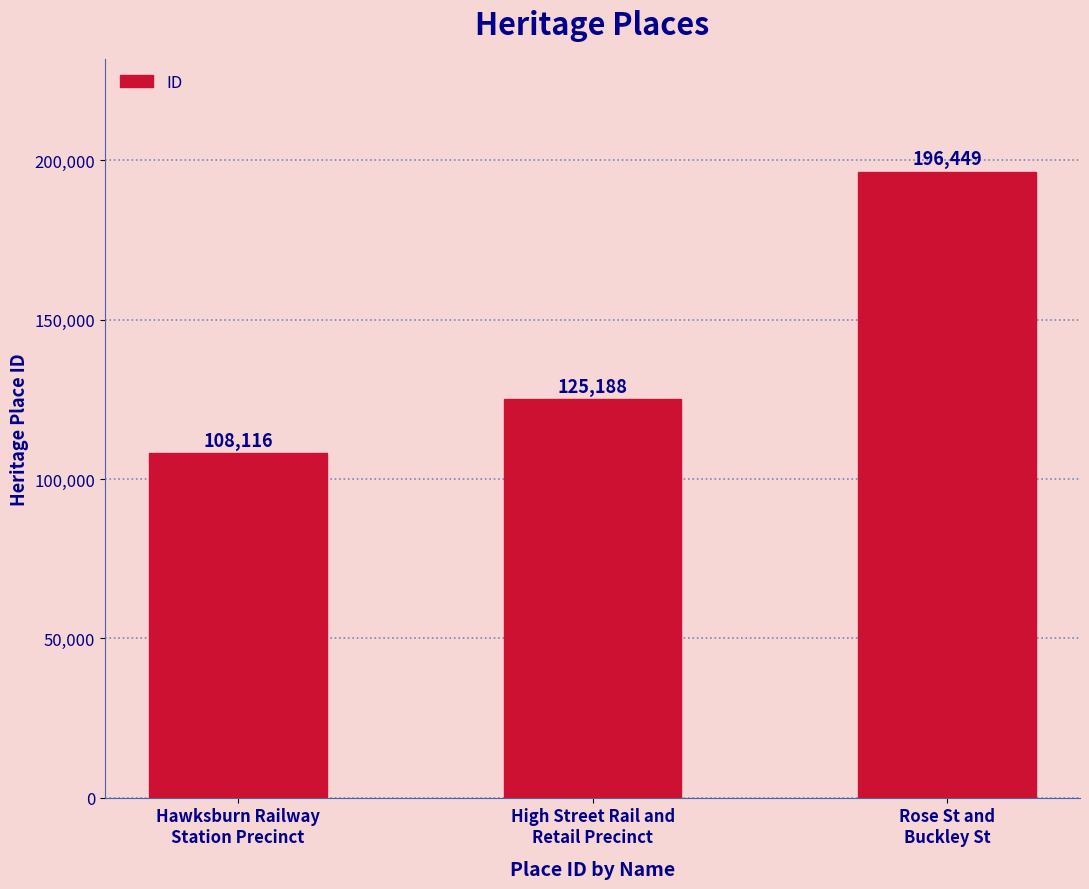

How many bars are there in total?

3